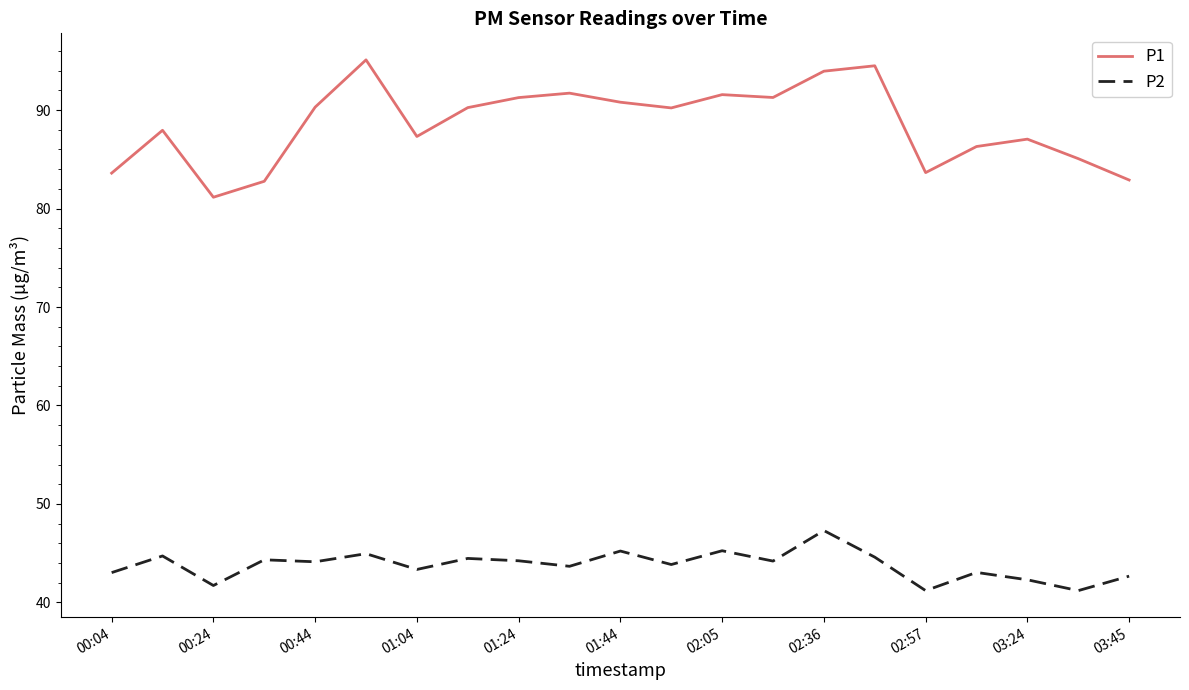

True or false: P1 and P2 intersect in this chart.

False